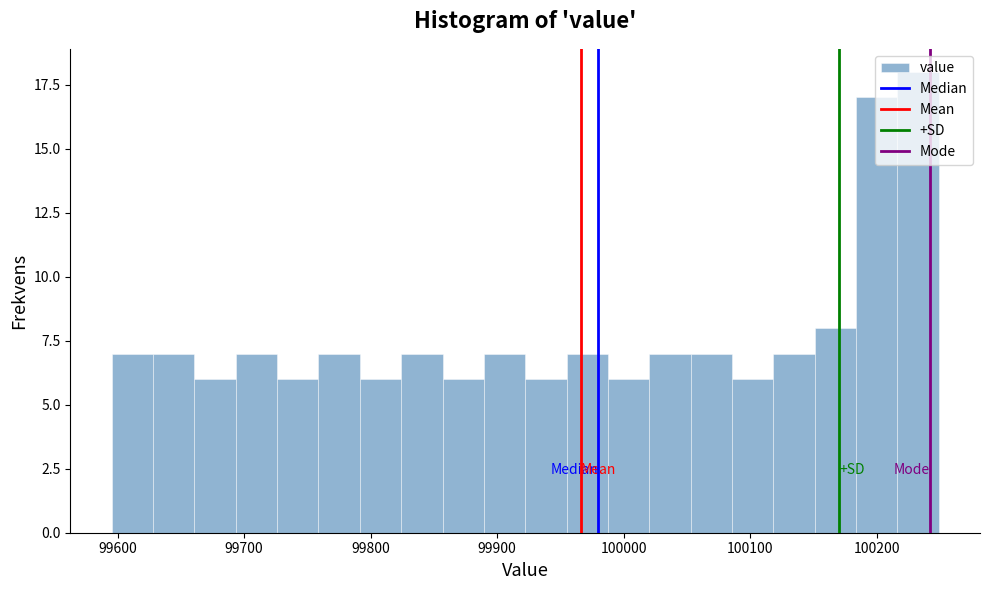

Read against the x-axis, roughly where is the centre of the tallest bar?

100230